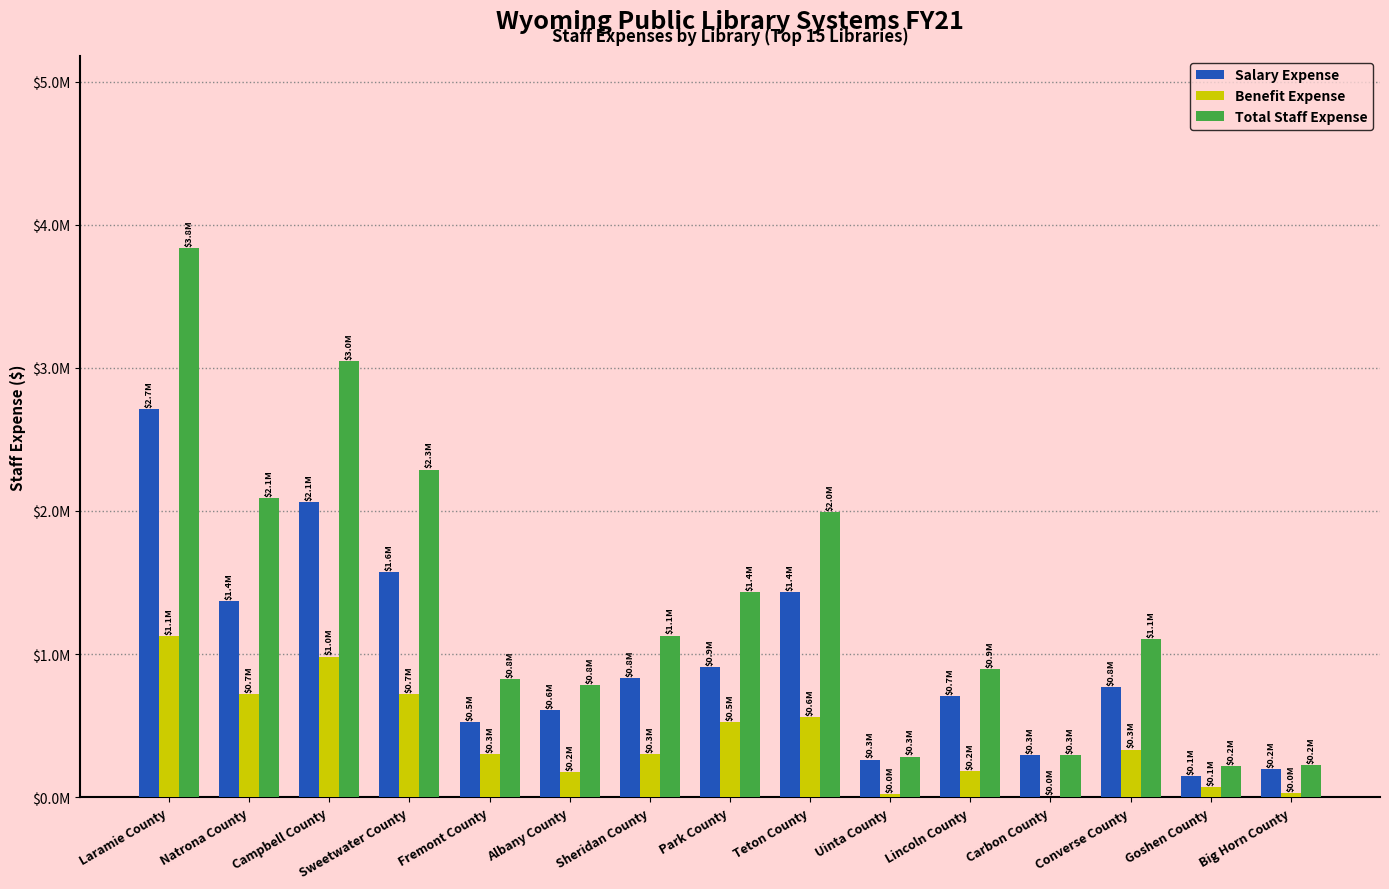

Are the bars horizontal?

No